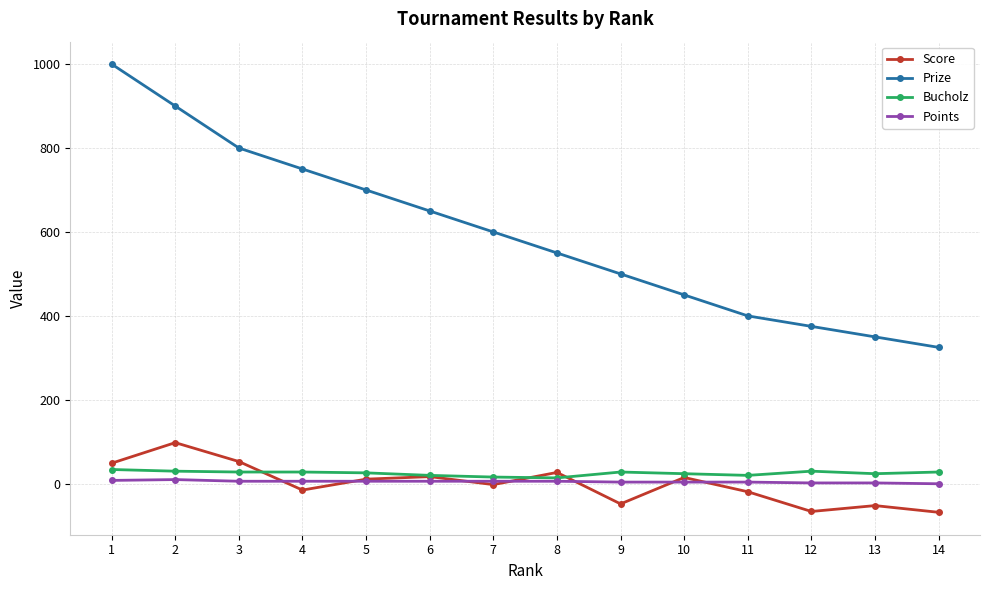

What is the minimum value shown in the chart?

-68